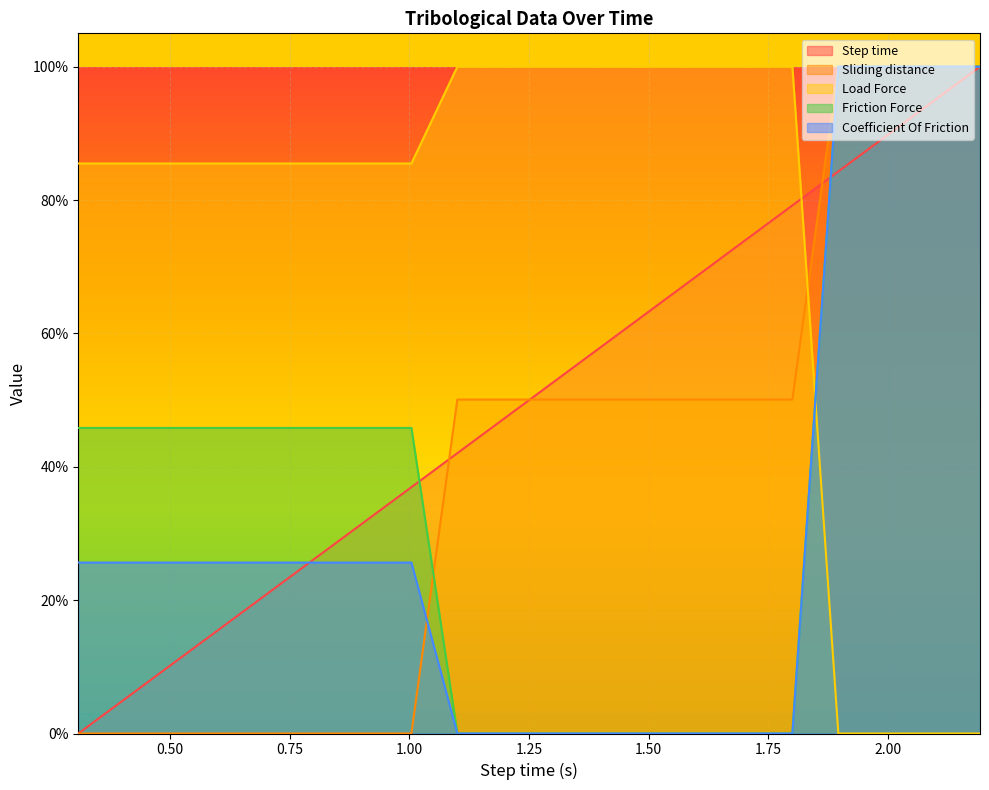

Between 0.4 and 1.504, which is larger?

1.504